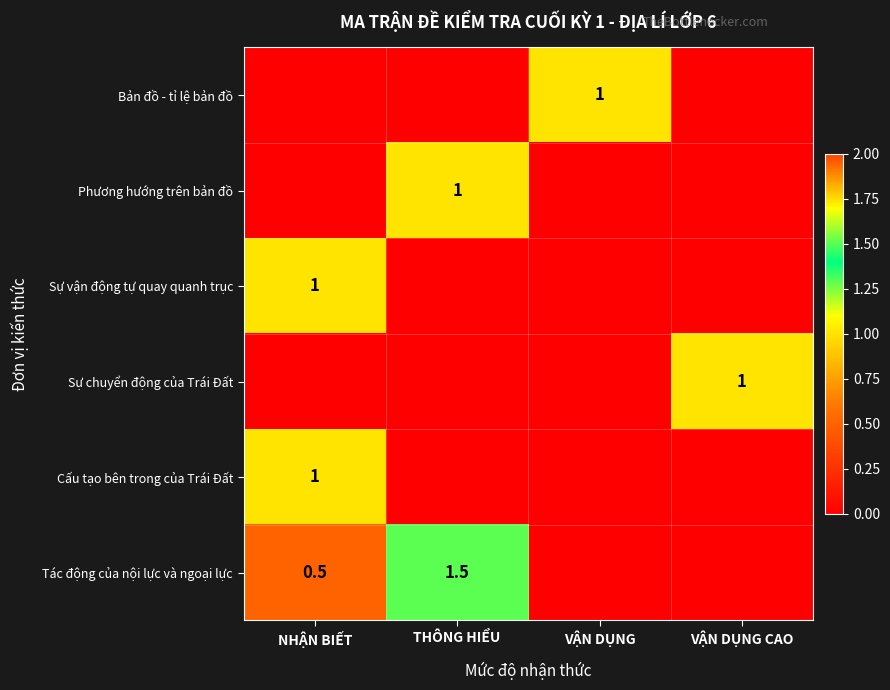

The Bản đồ - tỉ lệ bản đồ series shows 1.0 at VẬN DỤNG. True or false?

True